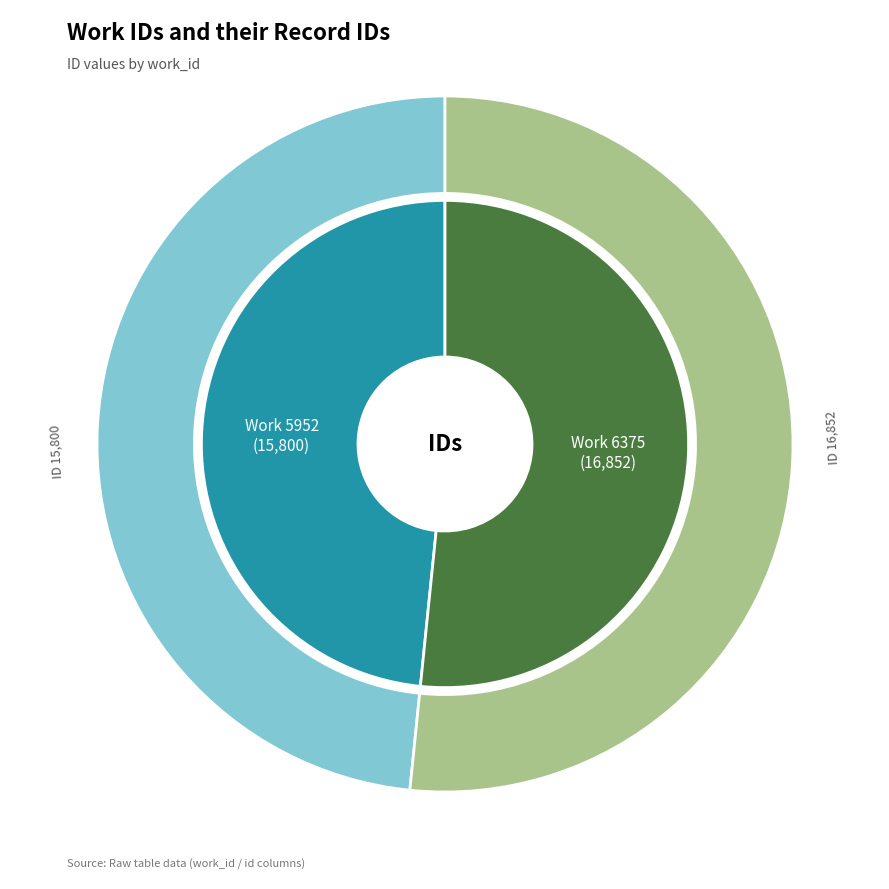

To the nearest percent, what is the combined percentage of 5952 and 6375?

100%